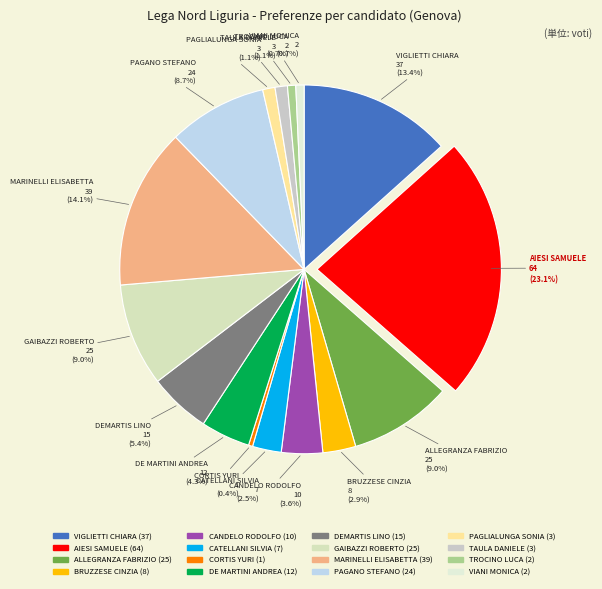

Does any single category account for the majority?

No